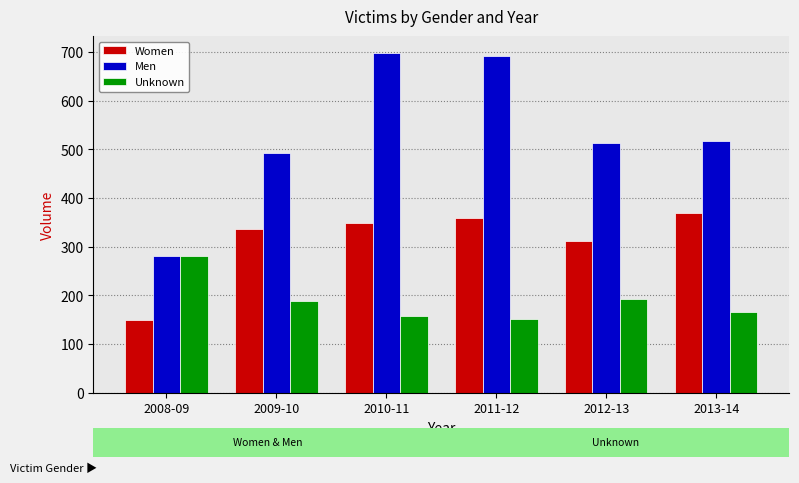

Reading left to right, what are all the values shown in this chart?

Women: 149	336	348	359	311	369
Men: 281	493	698	693	513	517
Unknown: 280	188	158	152	192	166